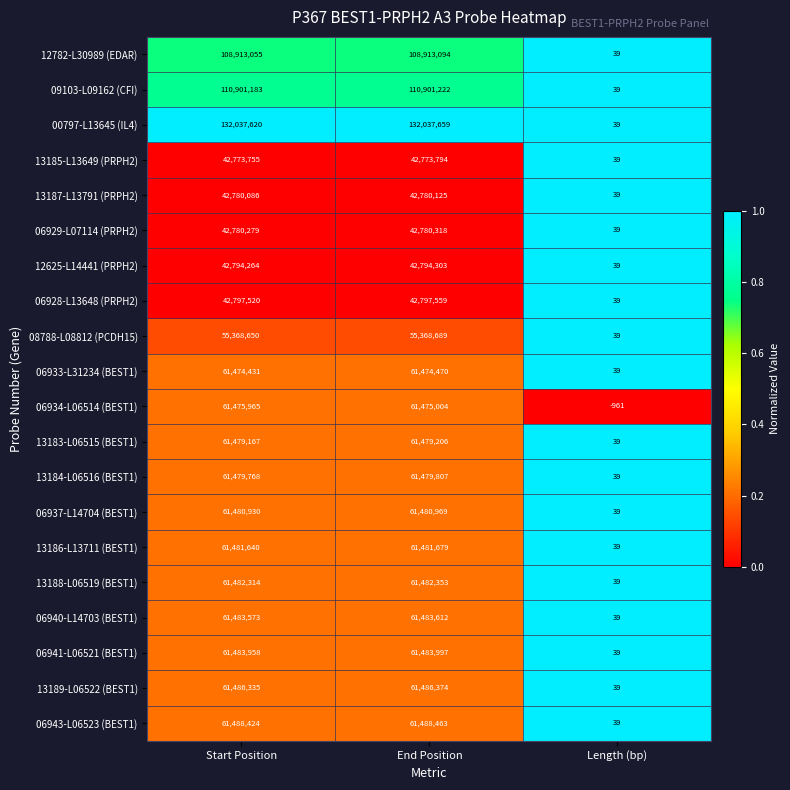

What is the total value across all series at Start Position?

1297442917